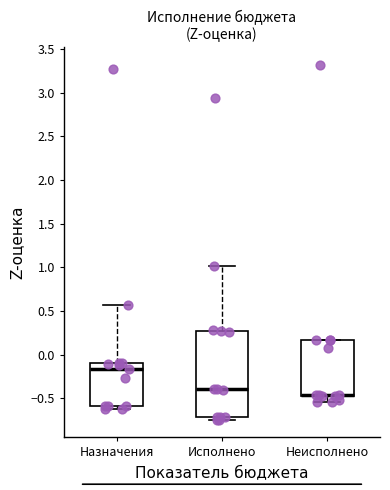

Reading left to right, read every box against the y-axis: the position of its median line, the range the box covers, and the ends of its whiskers. The values are not printed on the chart, so give them approximately, as read against the axis.

Назначения: median -0.15, box -0.60 to -0.10, whiskers -0.60 (just below the box's lower edge) to 0.55
Исполнено: median -0.40, box -0.70 to 0.30, whiskers -0.75 to 1.00
Неисполнено: median -0.45 (drawn on the box's lower edge), box -0.45 to 0.15, whiskers -0.55 to 0.15